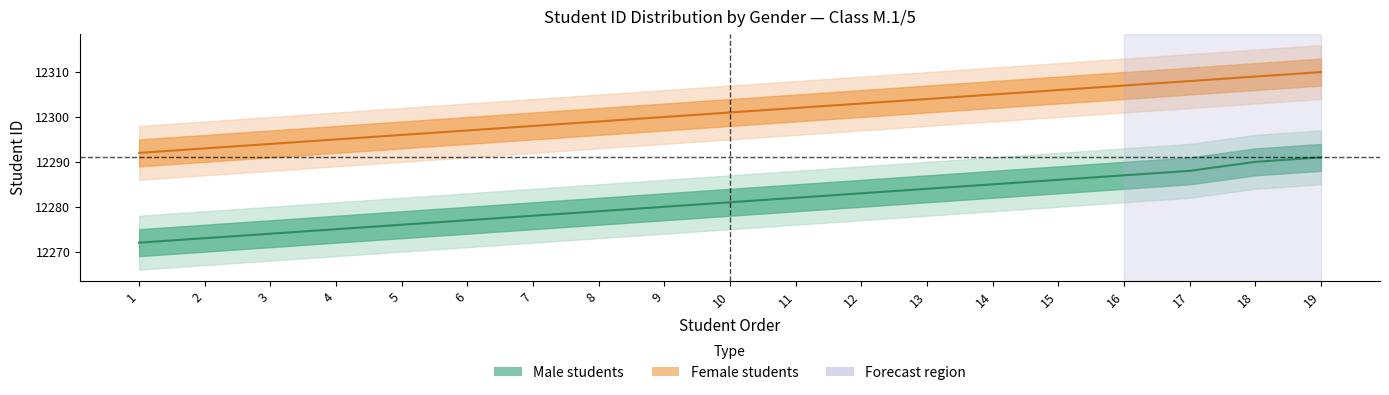

What is the value of the Female students point at the 12th from the left?

12303